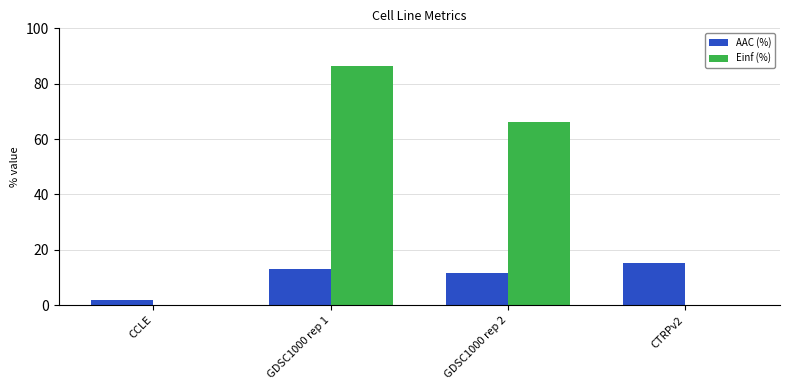

At which category is the sum across all series the highest?

GDSC1000 rep 1